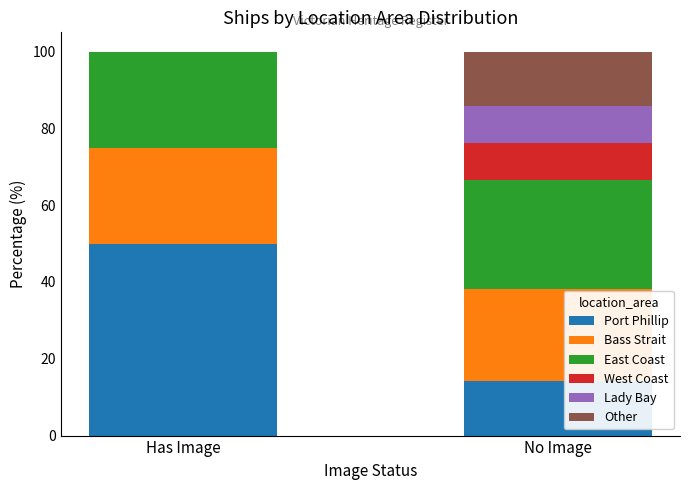

Reading right to left, list the values for the Port Phillip series.

No Image=14.3	Has Image=50.0